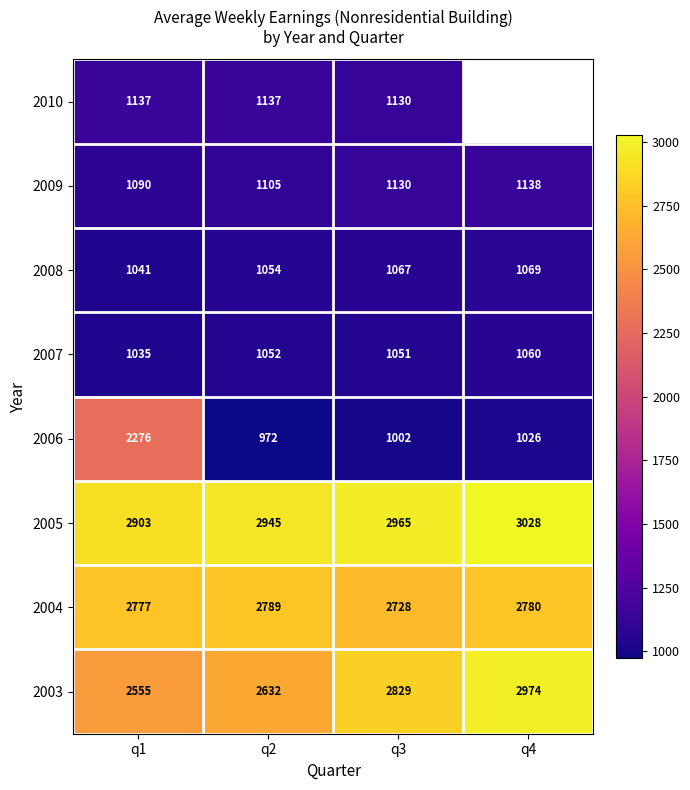

Is the value of 2009 at q3 greater than the value of 2007 at q1?

Yes